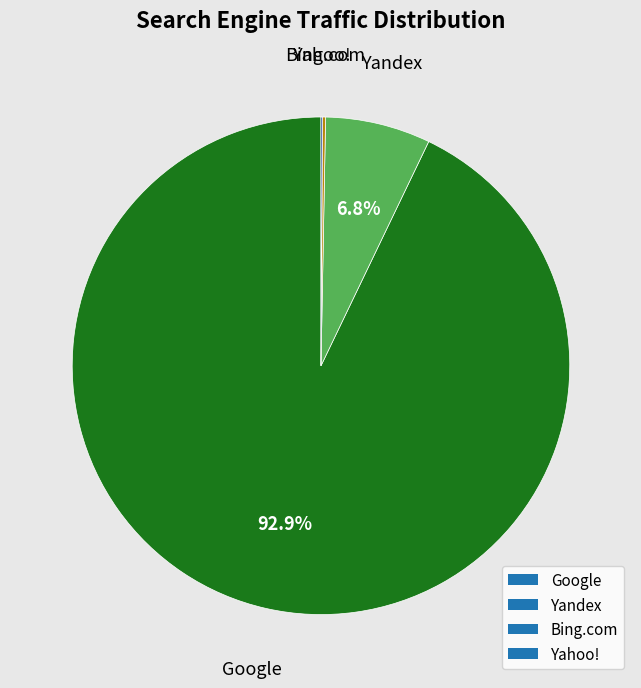

To the nearest percent, what is the difference between the largest and smallest slice percentages?

93%